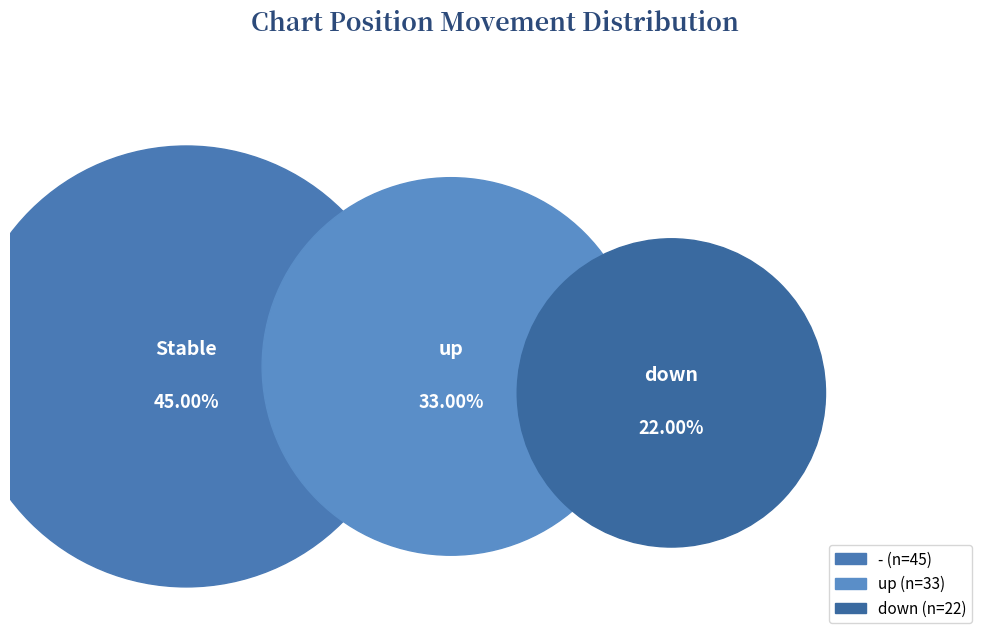

What percentage do down and - together represent?

67.0%